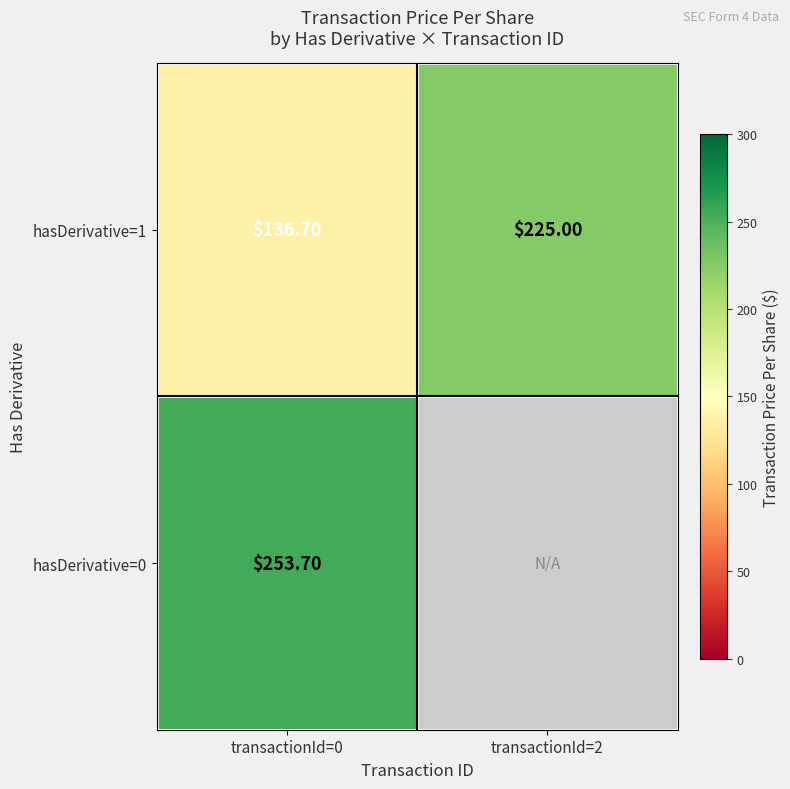

What is the sum of the hasDerivative=1 values at transactionId=0 and transactionId=2?

361.7